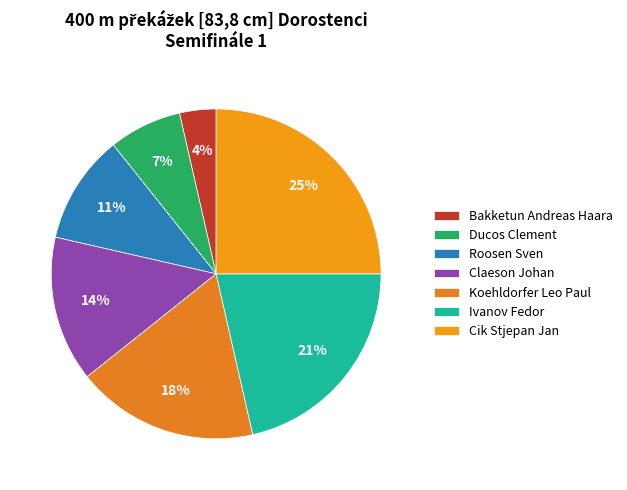

Which category has the smallest portion of the pie?

Bakketun Andreas Haara